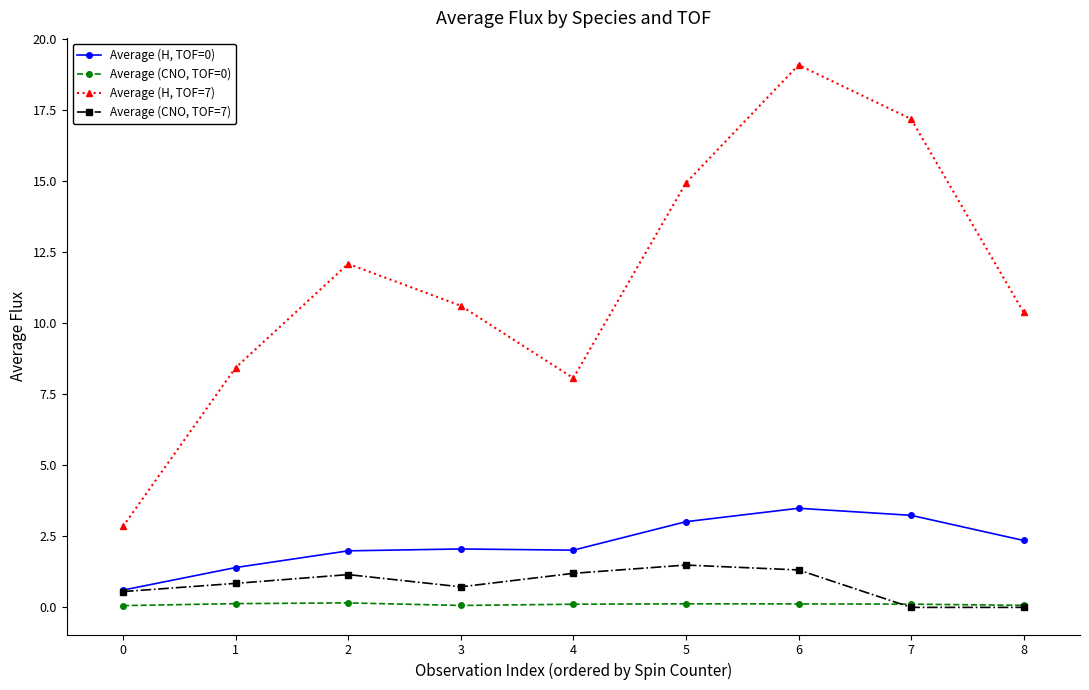

At which category is the sum across all series the highest?

6